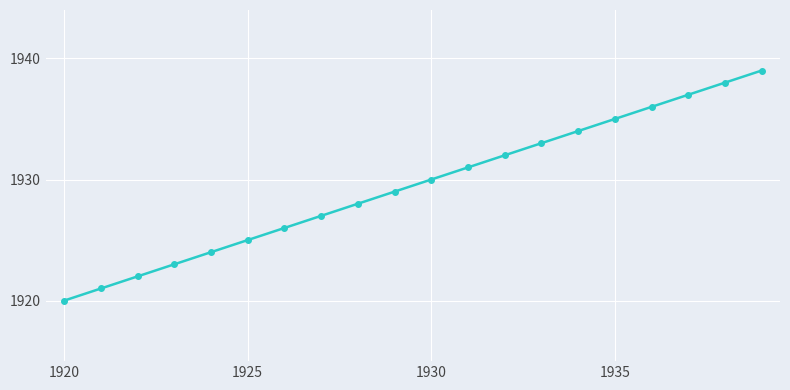

What is the difference between the second highest and second lowest values?

17